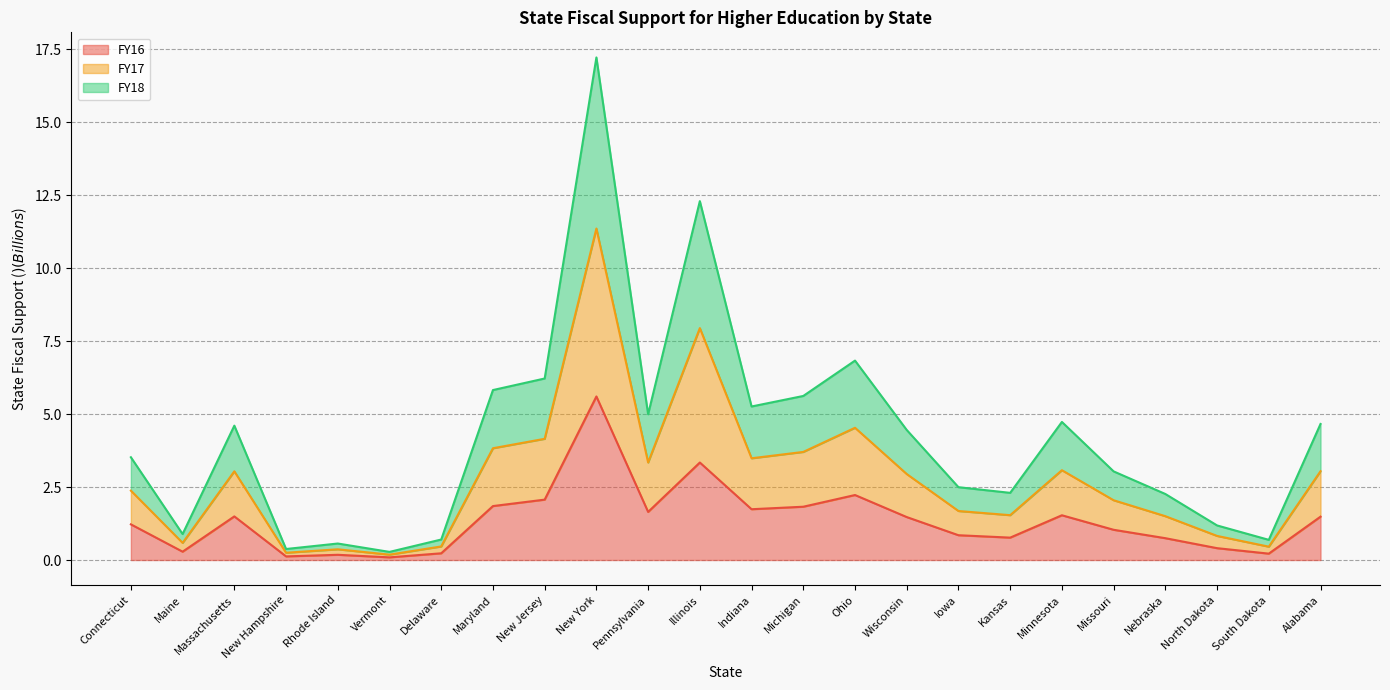

Rank the series by their average value, from lowest to highest.

FY16, FY18, FY17